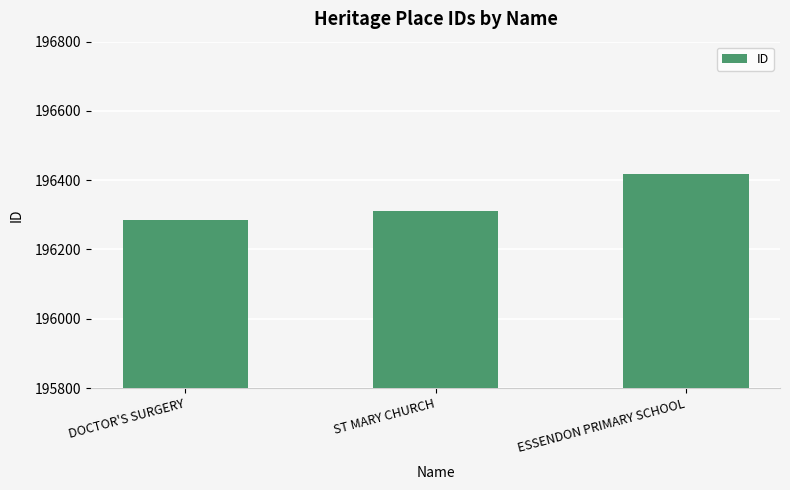

How many data points are less than 196312?

1